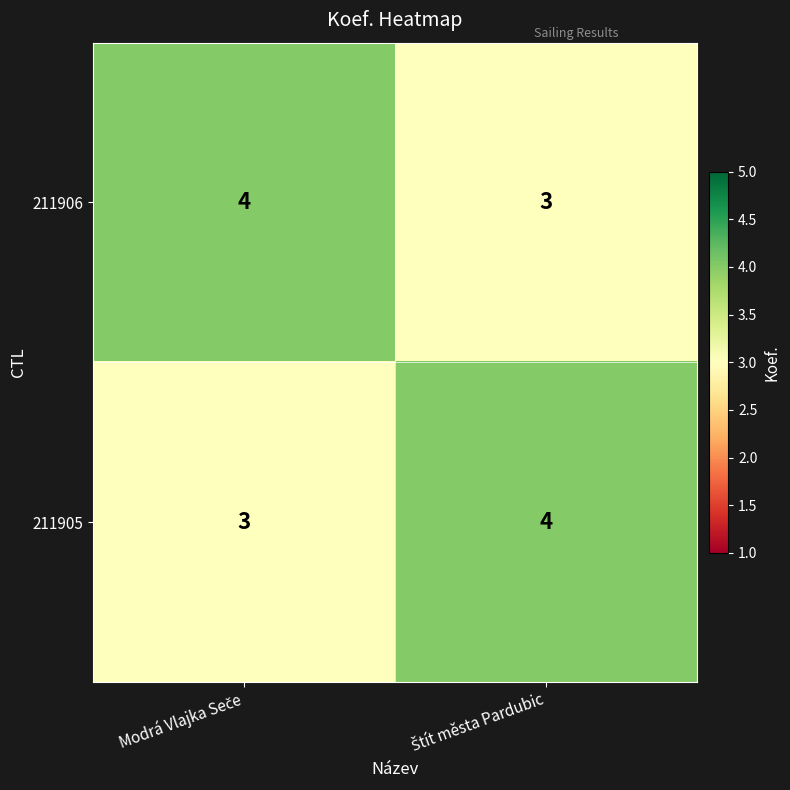

What is the sum of all 211906 values?

7